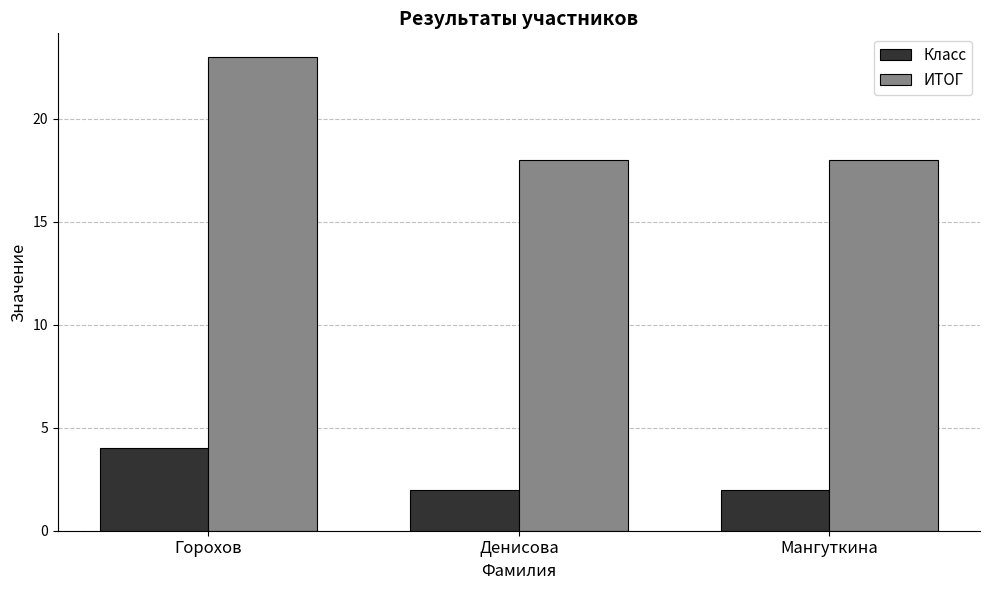

What is the average value of the Класс series?

3